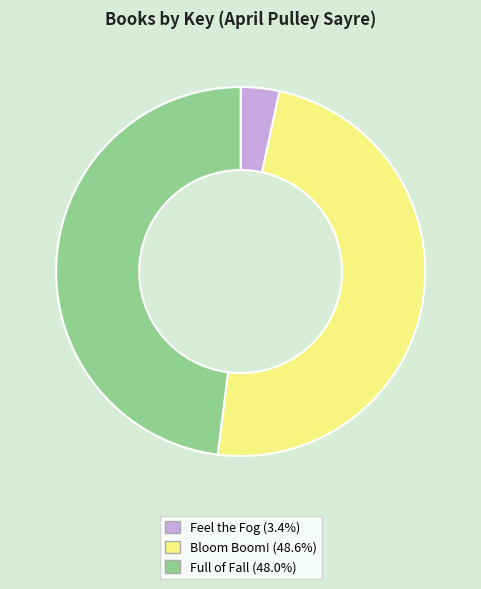

Does Bloom Boom! (48.6%) account for over 50% of the chart?

No